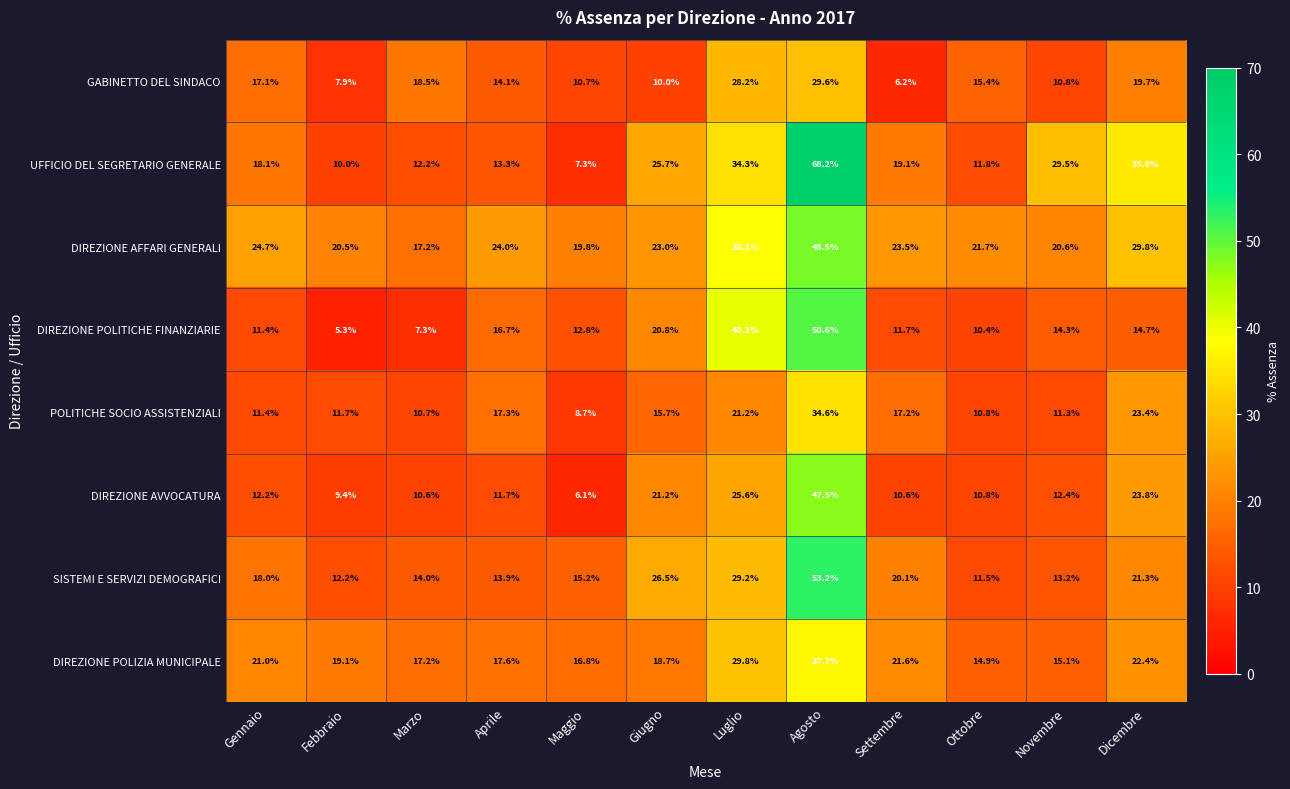

What is the smallest value displayed?

5.3